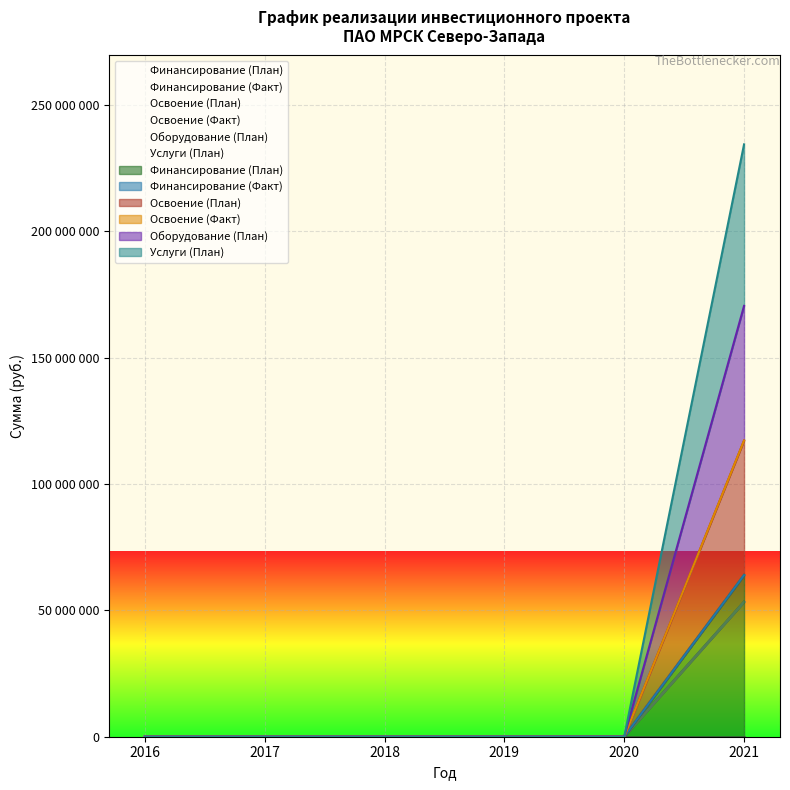

Reading right to left, transcribe all the data shown in this chart.

Финансирование (План): 2021=63939688	2020=0	2019=0	2018=0	2017=0	2016=0
Освоение (План): 2021=117222761	2020=0	2019=0	2018=0	2017=0	2016=0
Оборудование (План): 2021=117222761	2020=0	2019=0	2018=0	2017=0	2016=0
Услуги (План): 2021=53283073	2020=0	2019=0	2018=0	2017=0	2016=0